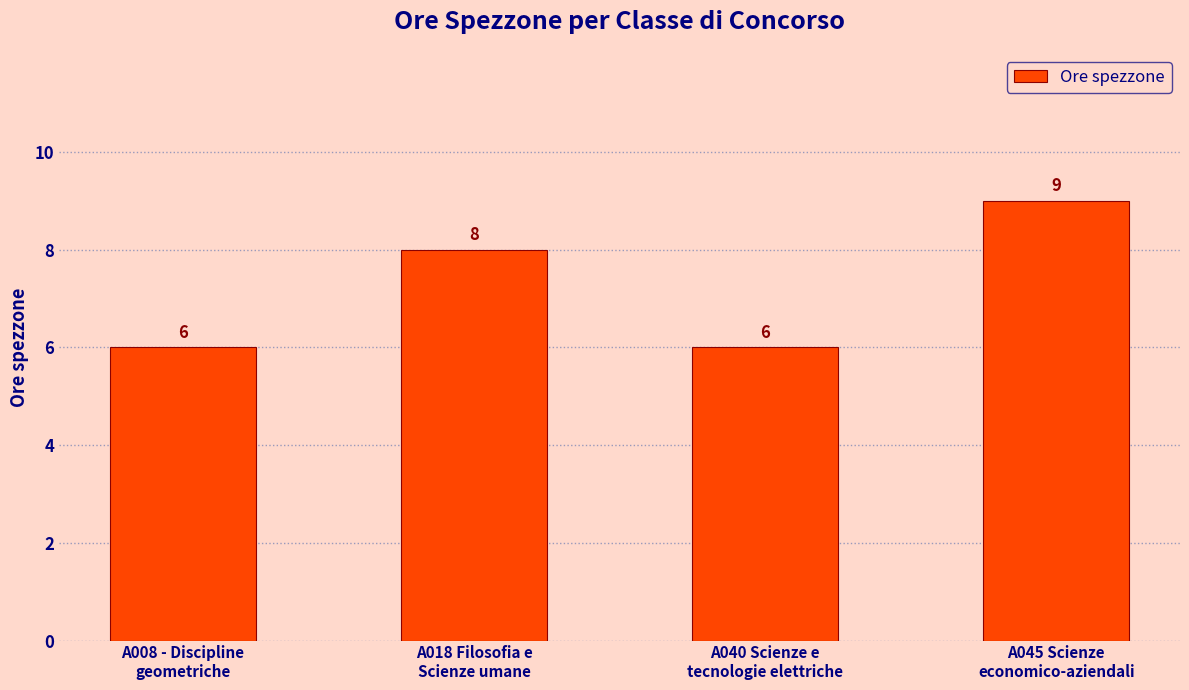

What is the greatest value displayed?

9